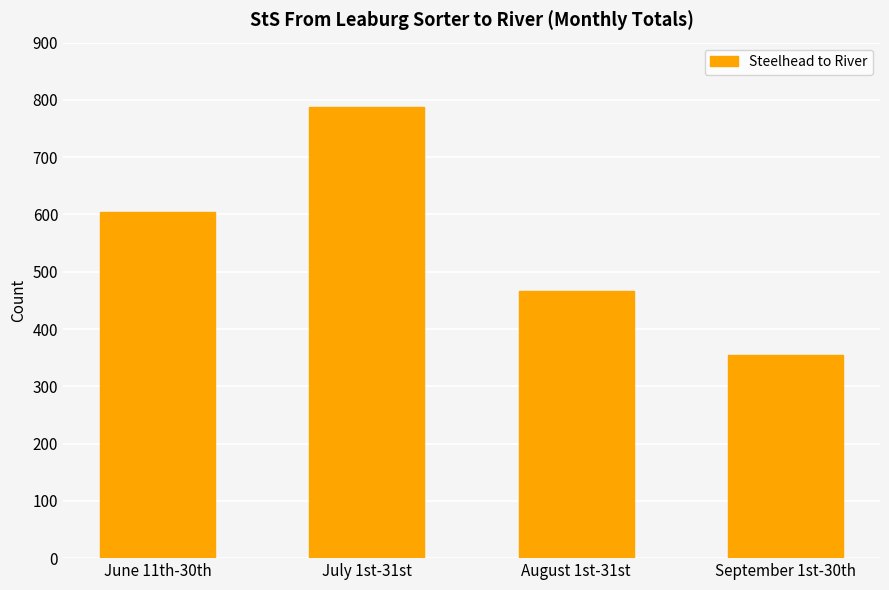

List the labels in order of value, largest first.

July 1st-31st, June 11th-30th, August 1st-31st, September 1st-30th